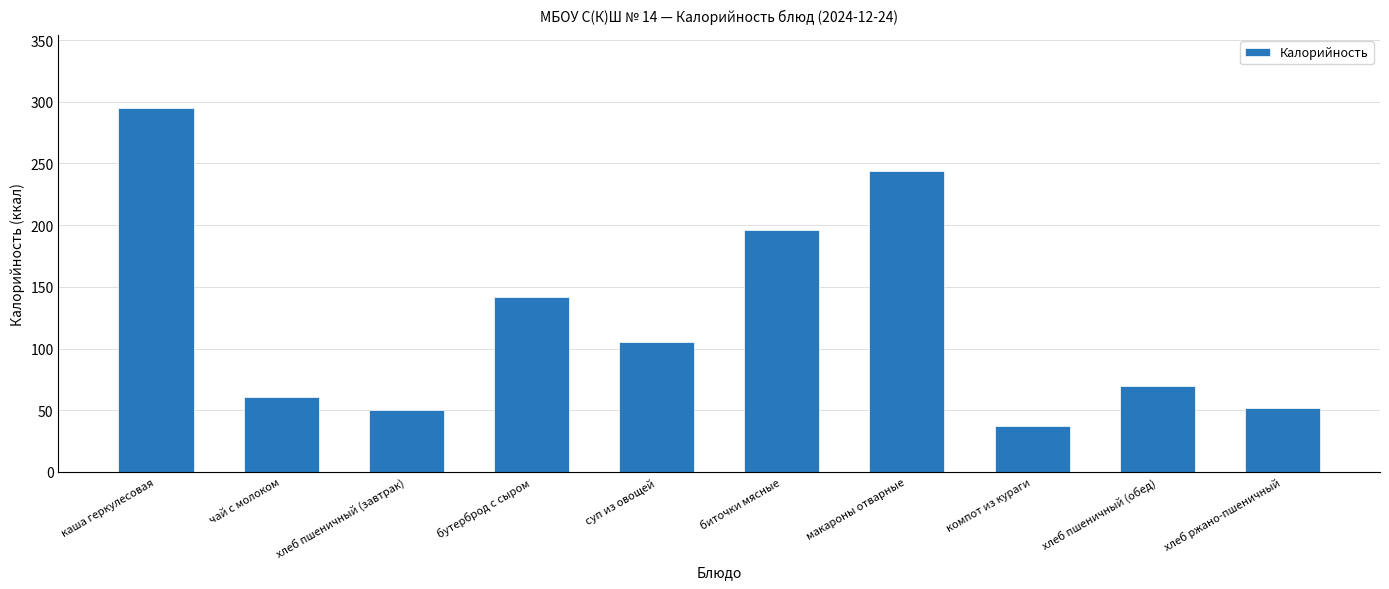

What is the change in value from каша геркулесовая to хлеб пшеничный (обед)?

-225